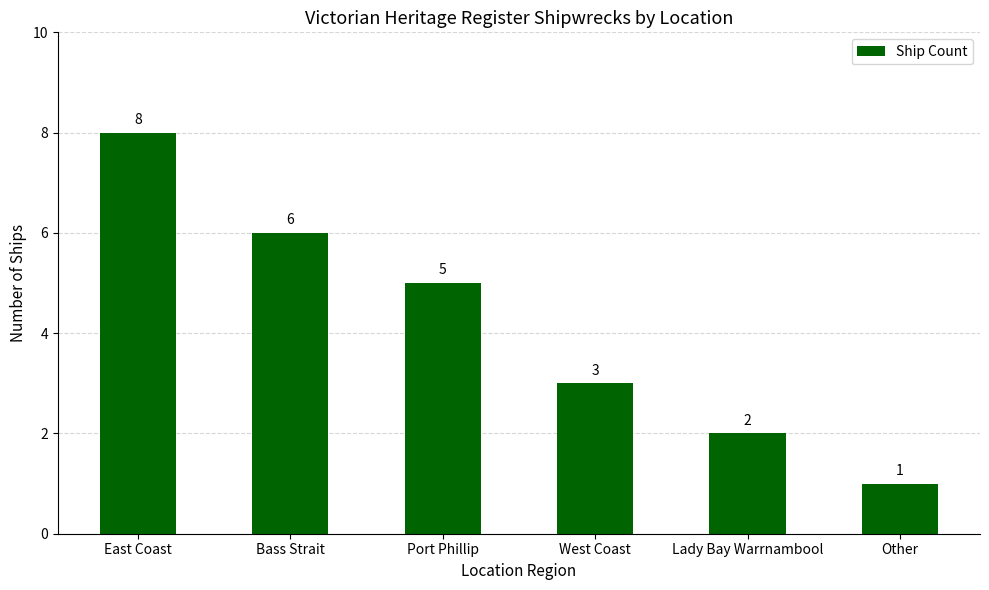

Reading right to left, transcribe all the data shown in this chart.

Other=1	Lady Bay Warrnambool=2	West Coast=3	Port Phillip=5	Bass Strait=6	East Coast=8